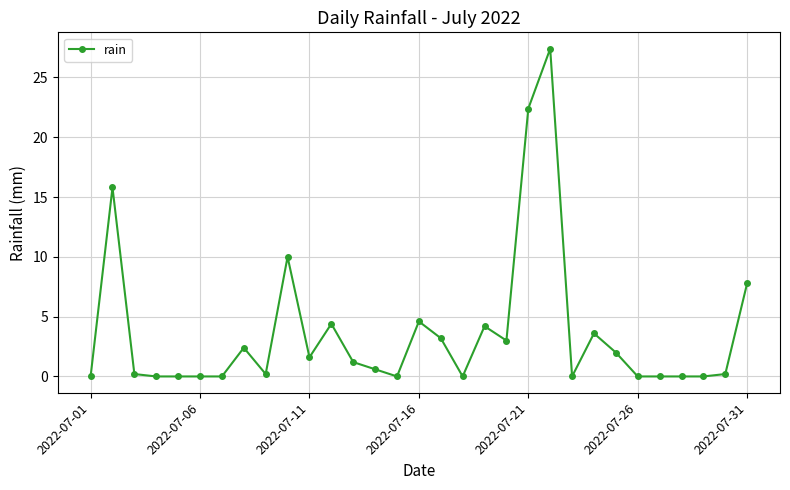

Reading left to right, list all the values displayed in this chart.

0.0	15.8	0.2	0.0	0.0	0.0	0.0	2.4	0.2	10.0	1.6	4.4	1.2	0.6	0.0	4.6	3.2	0.0	4.2	3.0	22.4	27.4	0.0	3.6	2.0	0.0	0.0	0.0	0.0	0.2	7.8